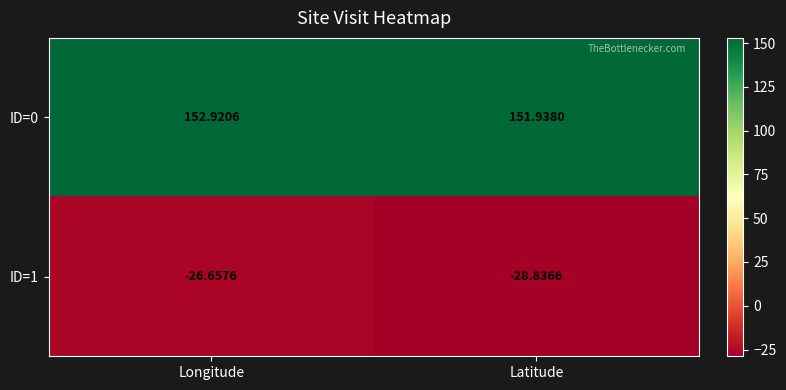

At which category is the sum across all series the highest?

Longitude